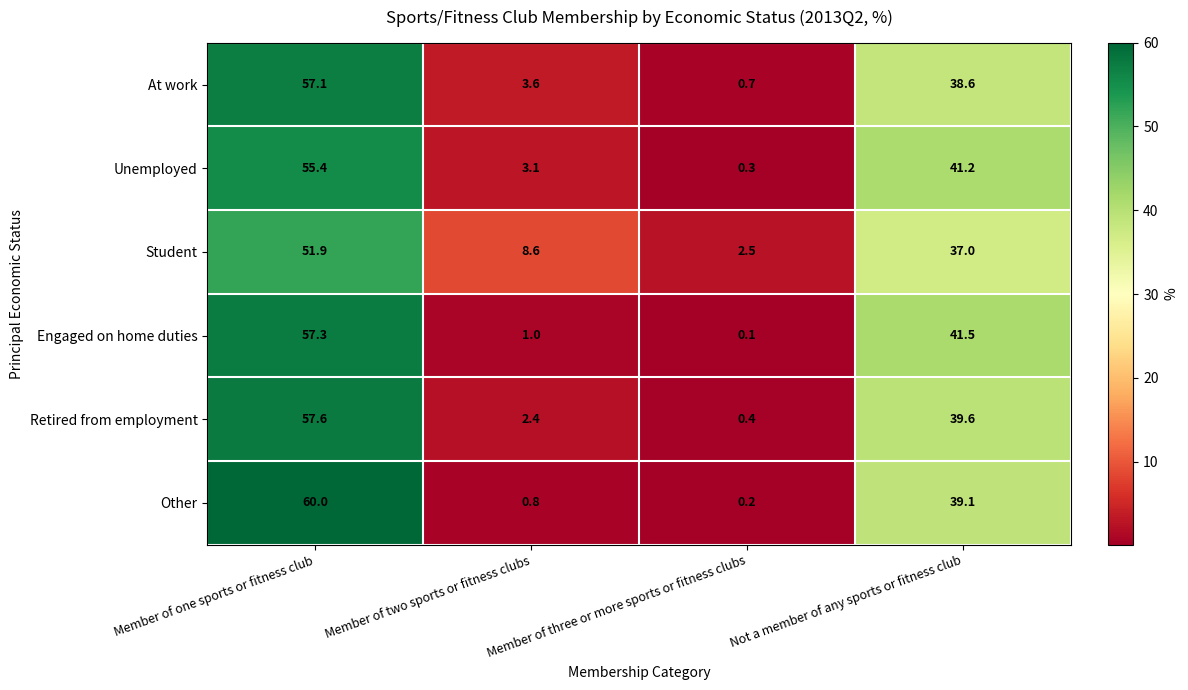

Is it true that Engaged on home duties equals 78.1 at Member of one sports or fitness club?

False